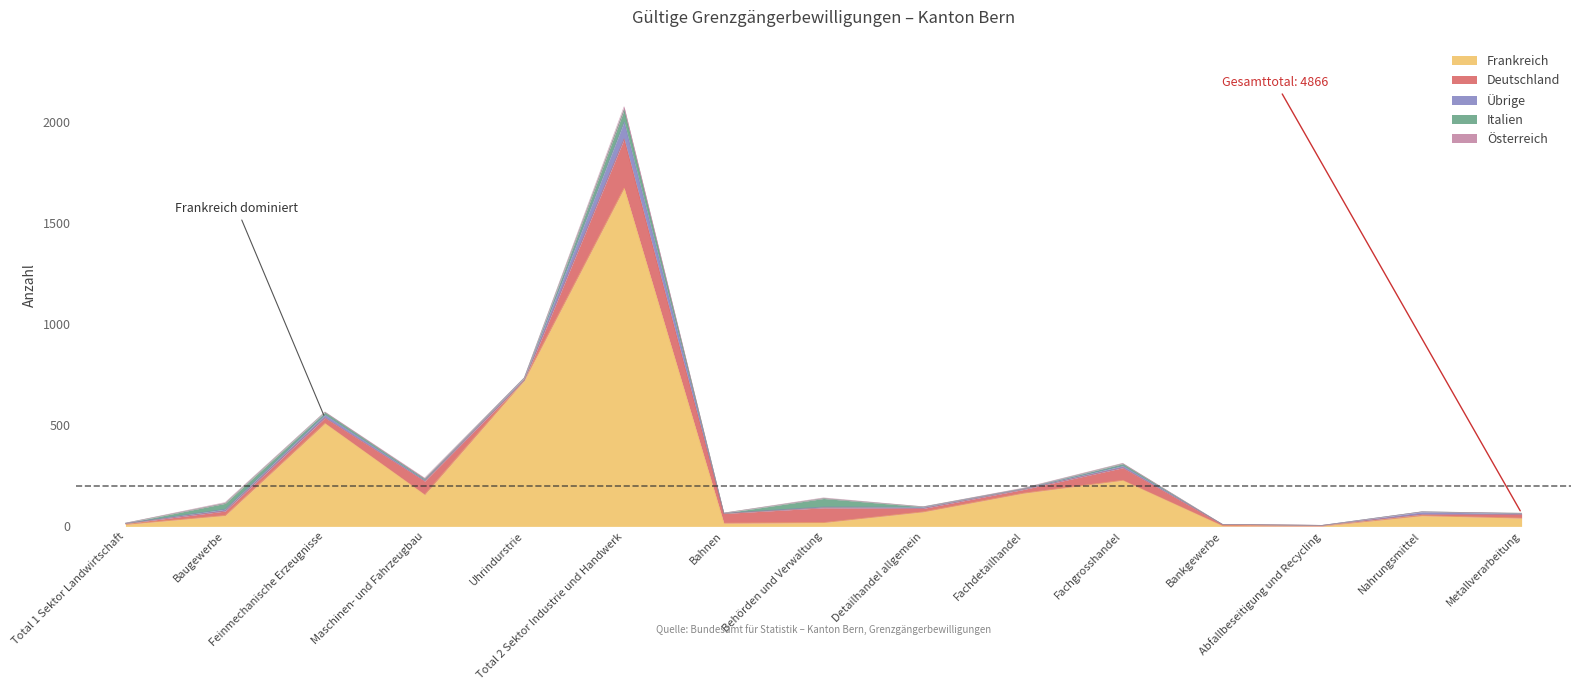

At which label does Übrige reach its peak?

Total 2 Sektor Industrie und Handwerk